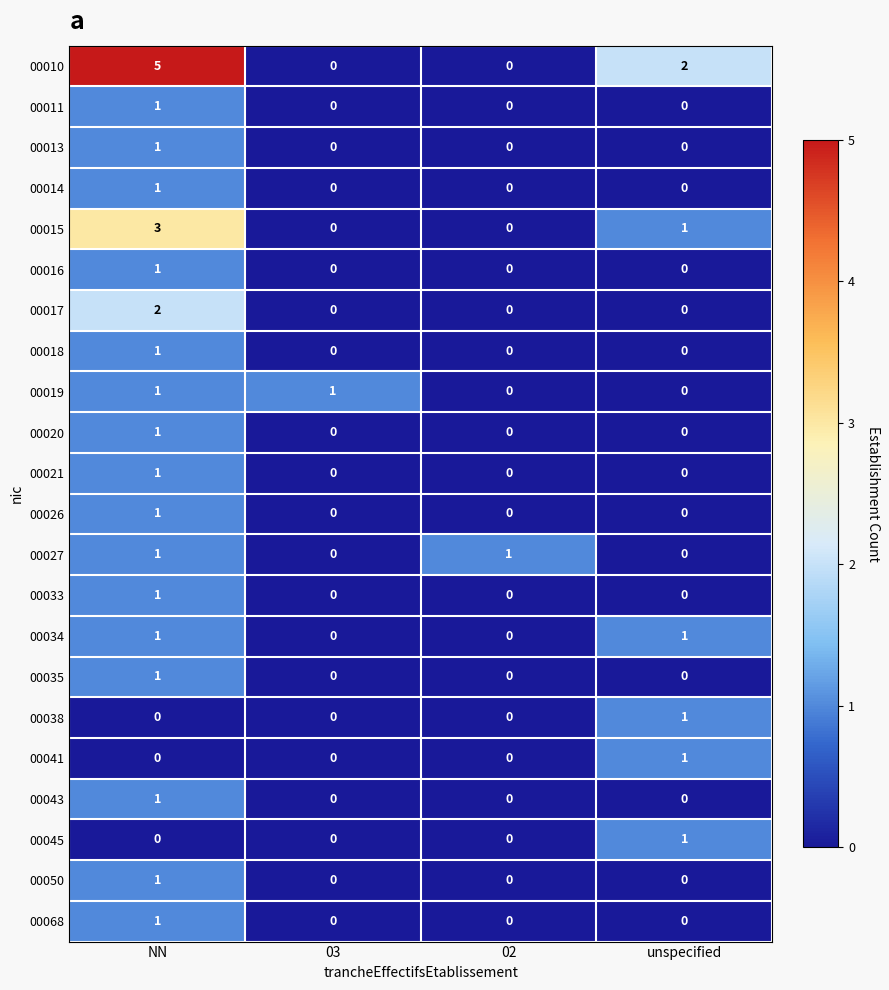

At which category is the sum across all series the highest?

NN